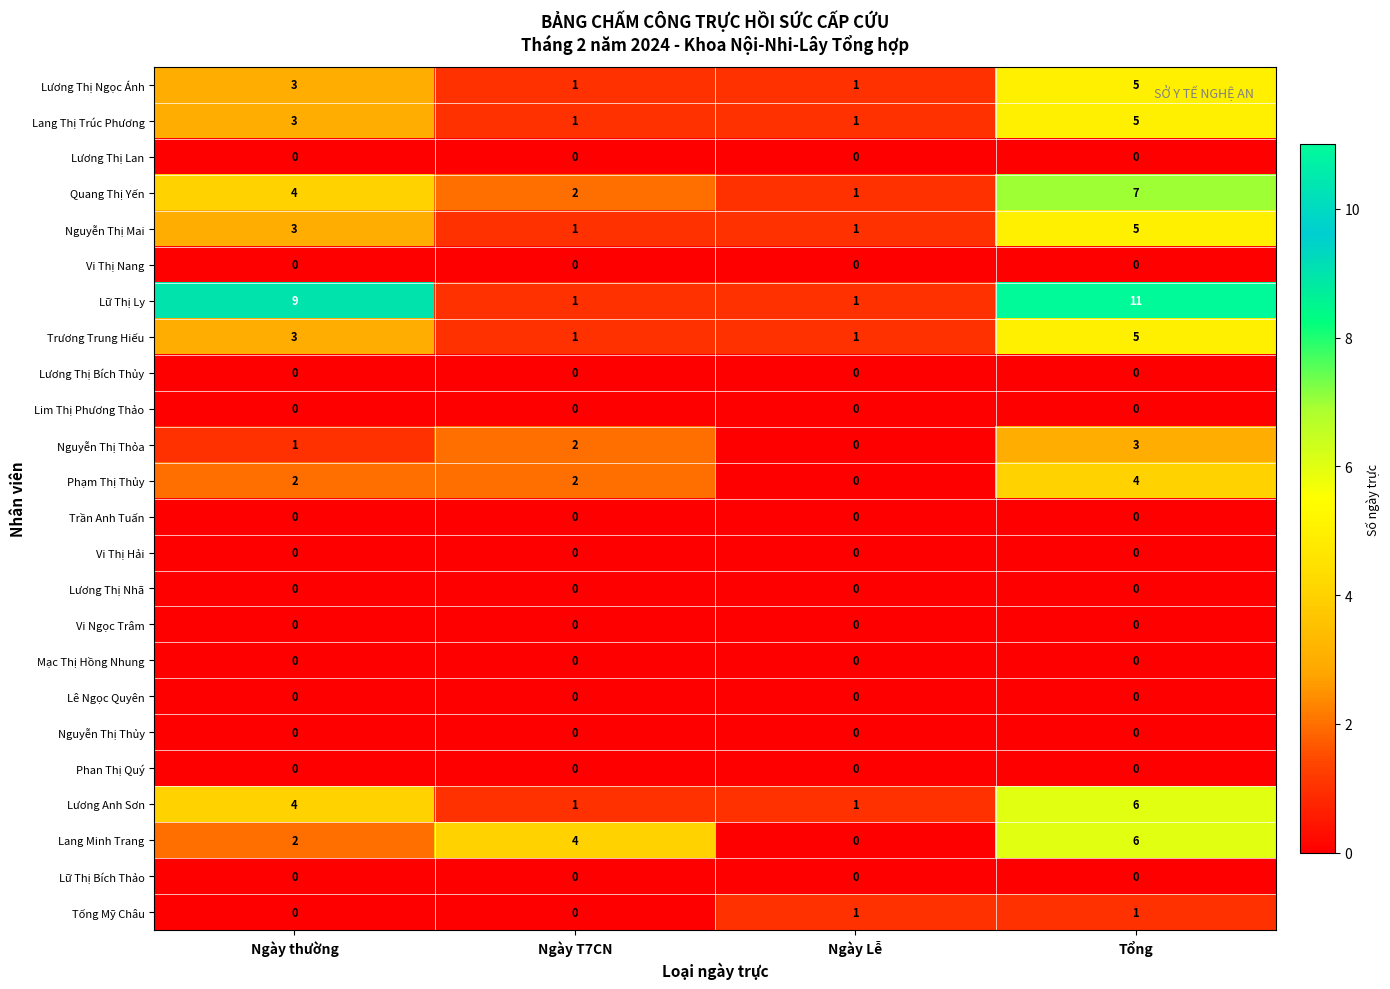

True or false: Mạc Thị Hồng Nhung has a value of 0 at Ngày Lễ.

True